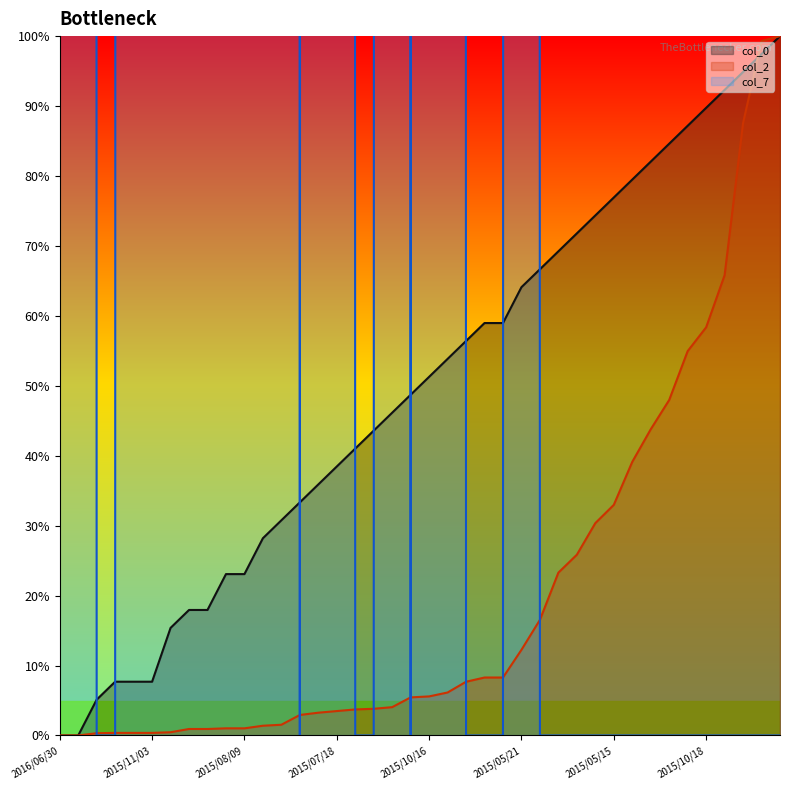

Where do col_7 and col_0 first cross each other?

2021/01/16 and 2016/08/13